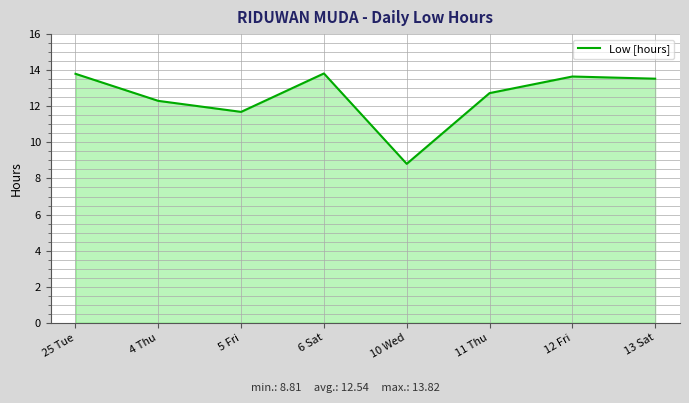

Approximately how many times larger is the value at 11 Thu compared to 12 Fri?

0.9